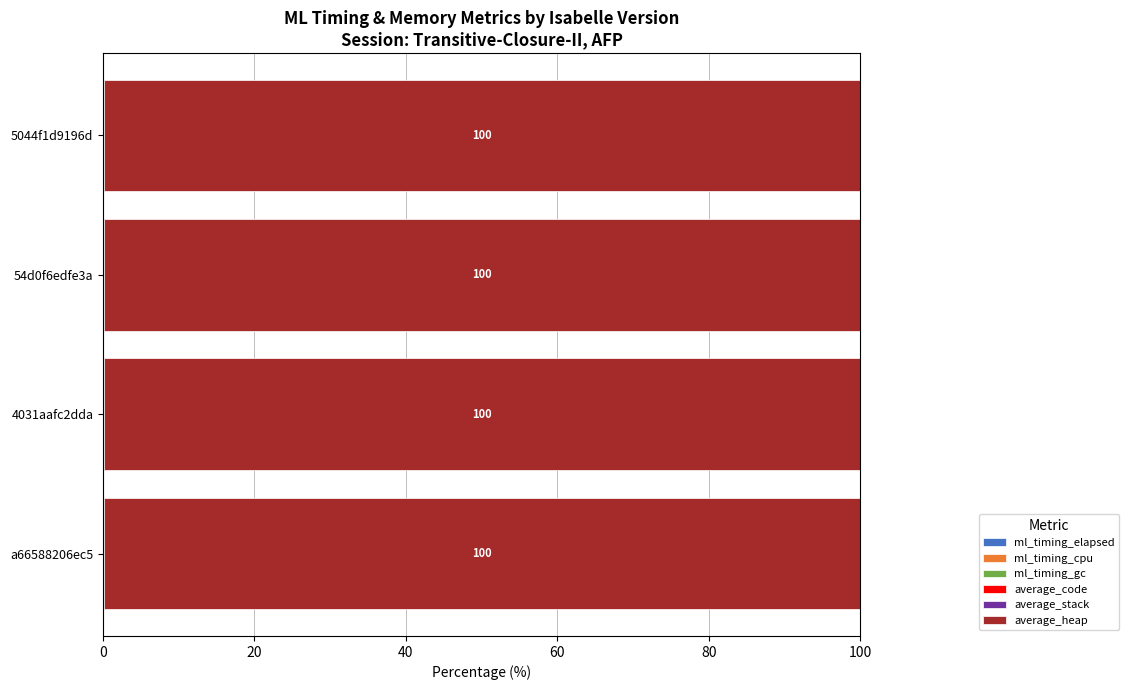

Count the number of categories in the chart.

4